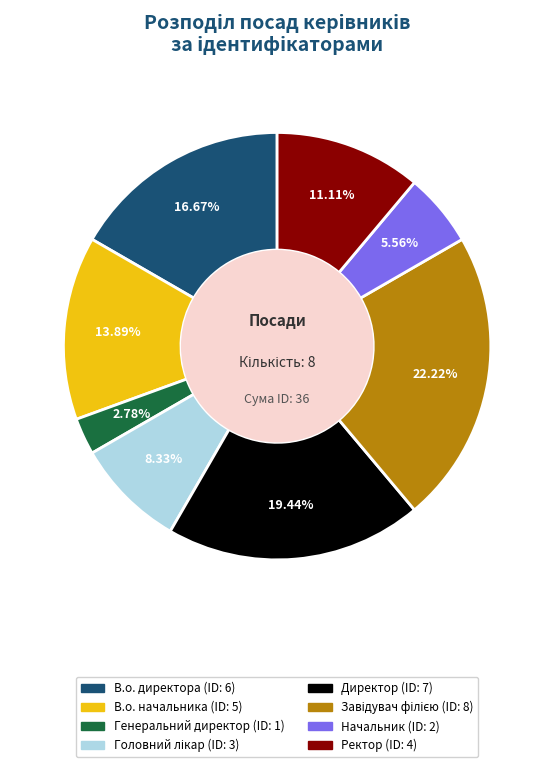

Approximately how many times larger is the value at Ректор compared to Генеральний директор?

4.0